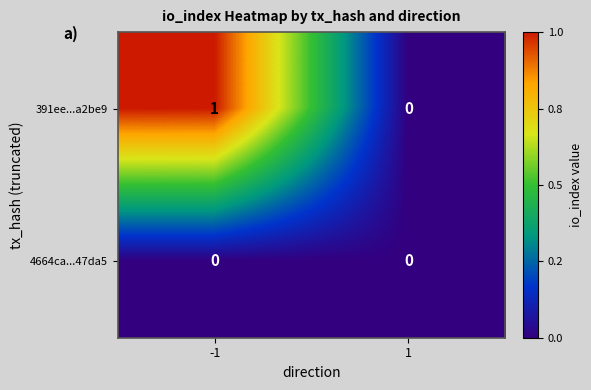

Rank the series by their maximum value, from highest to lowest.

391ee...a2be9, 4664ca...47da5